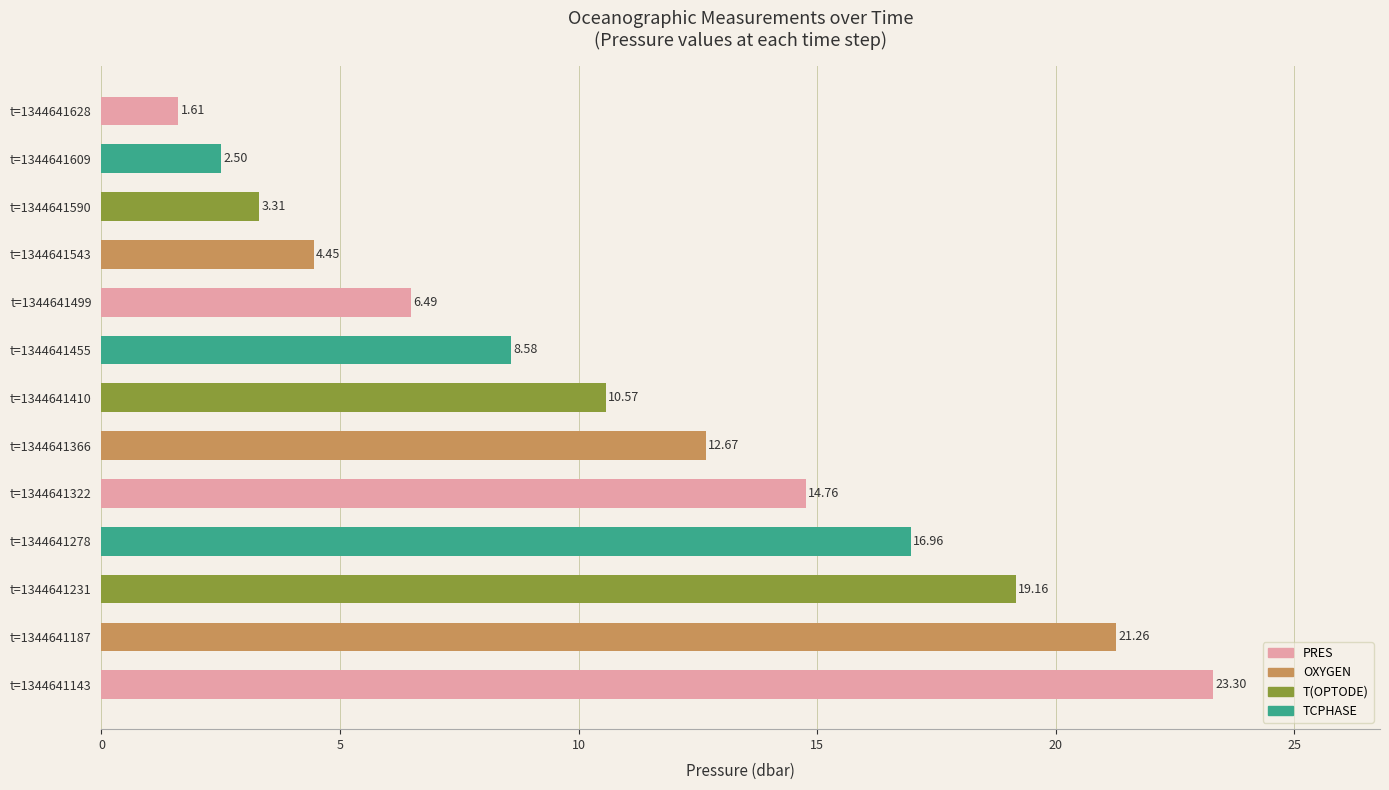

Which has a higher value, t=1344641455 or t=1344641231?

t=1344641231